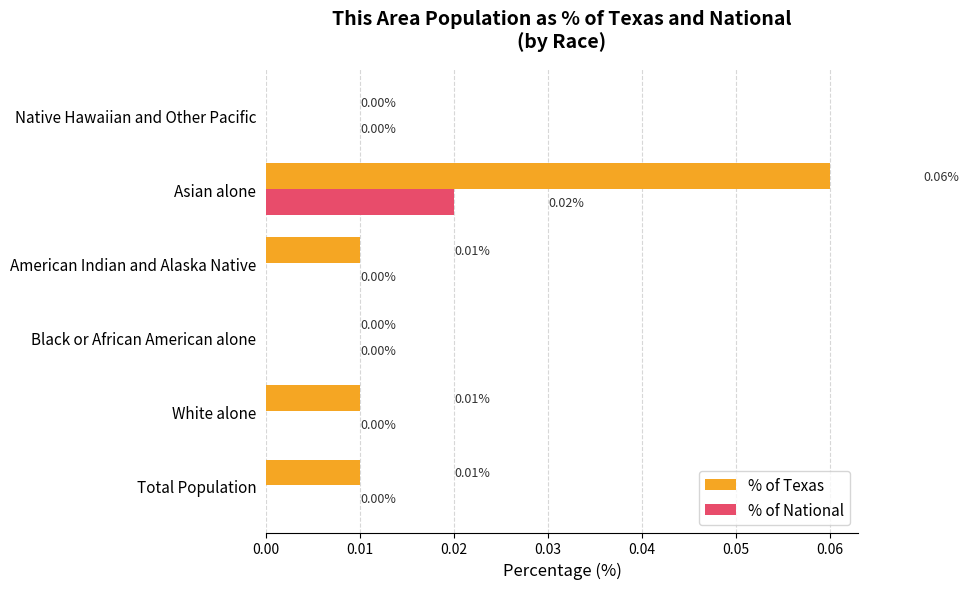

Which series has the largest total across all categories?

% of Texas